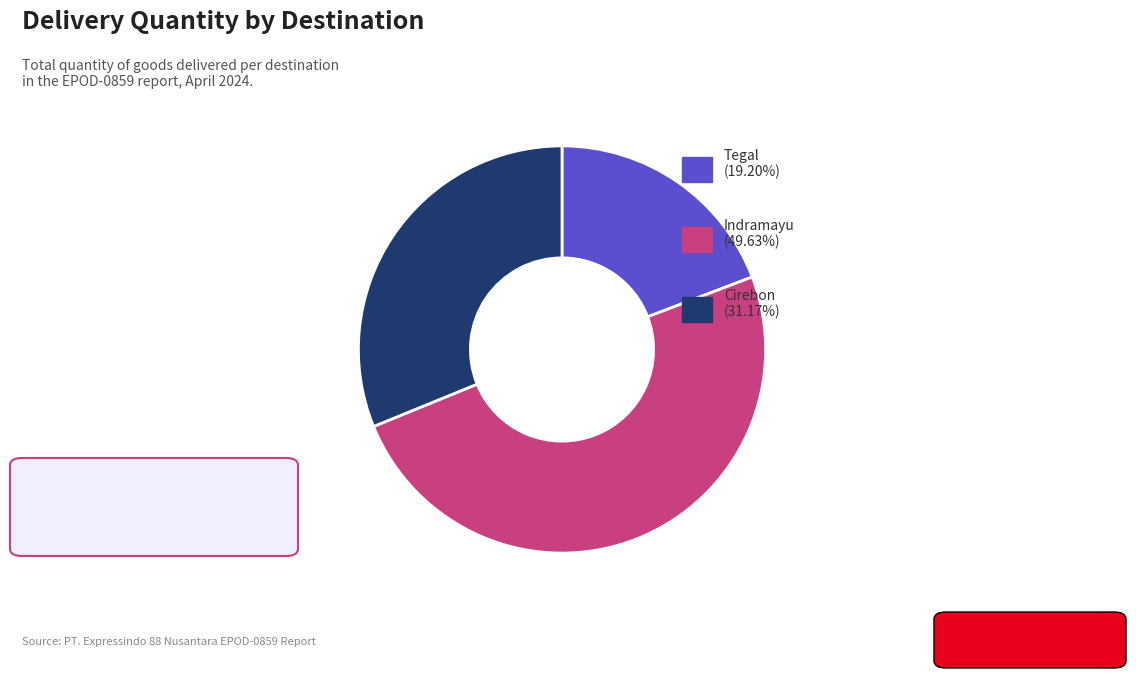

How many segments does this pie chart have?

3